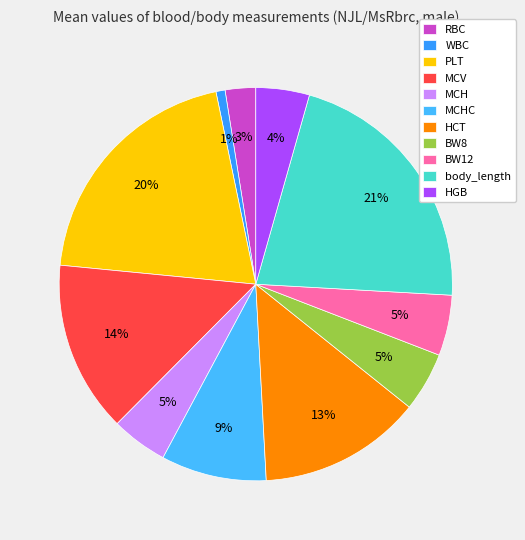

How many slices are in this pie chart?

11